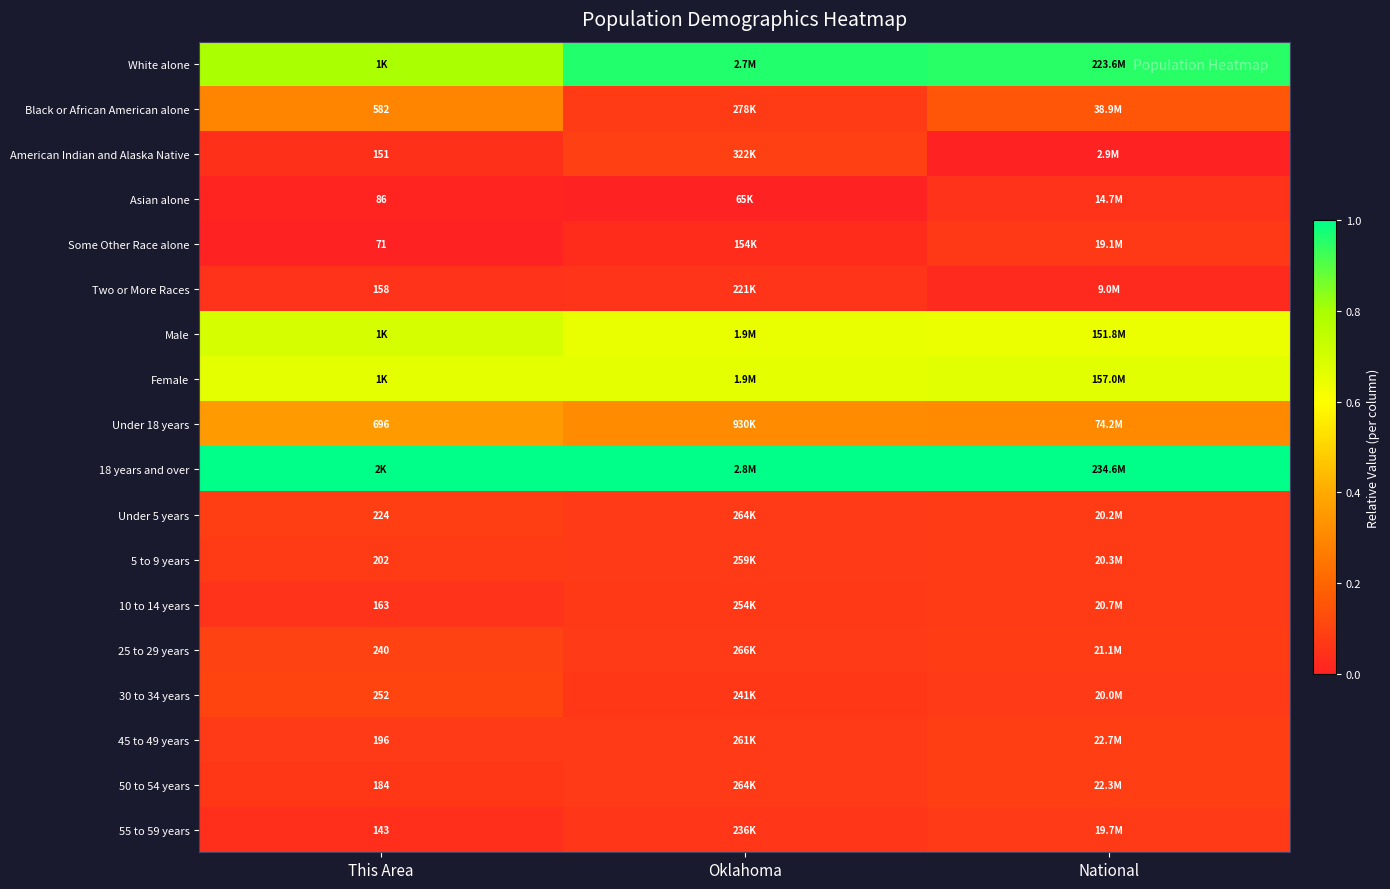

What is the difference between the highest and lowest values at Oklahoma?

1.0